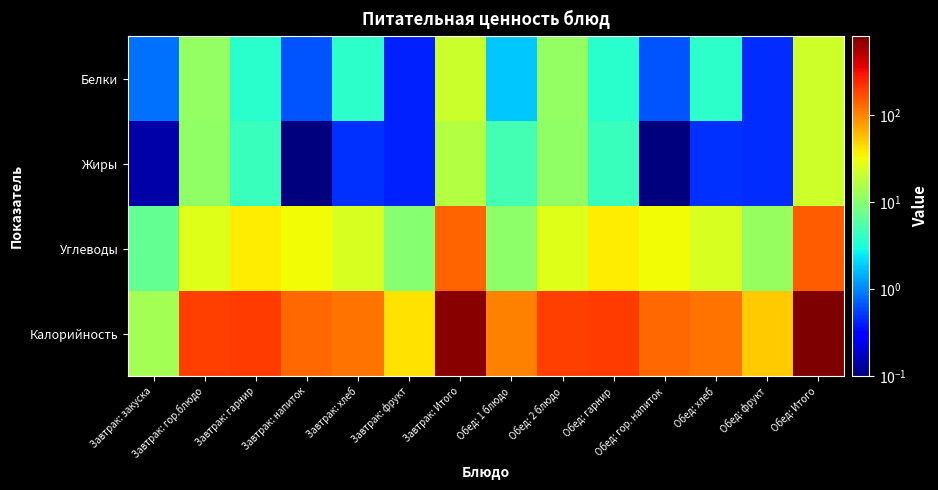

Between Завтрак: хлеб and Обед: 1 блюдо, which is larger?

Завтрак: хлеб